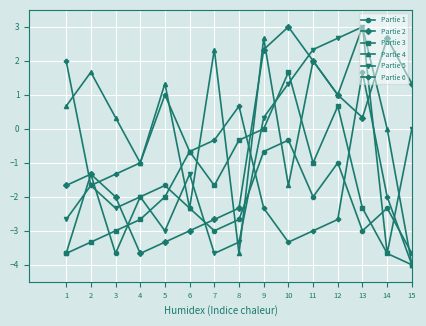

What is the value of the Partie 2 point at the 8th from the left?

-2.3